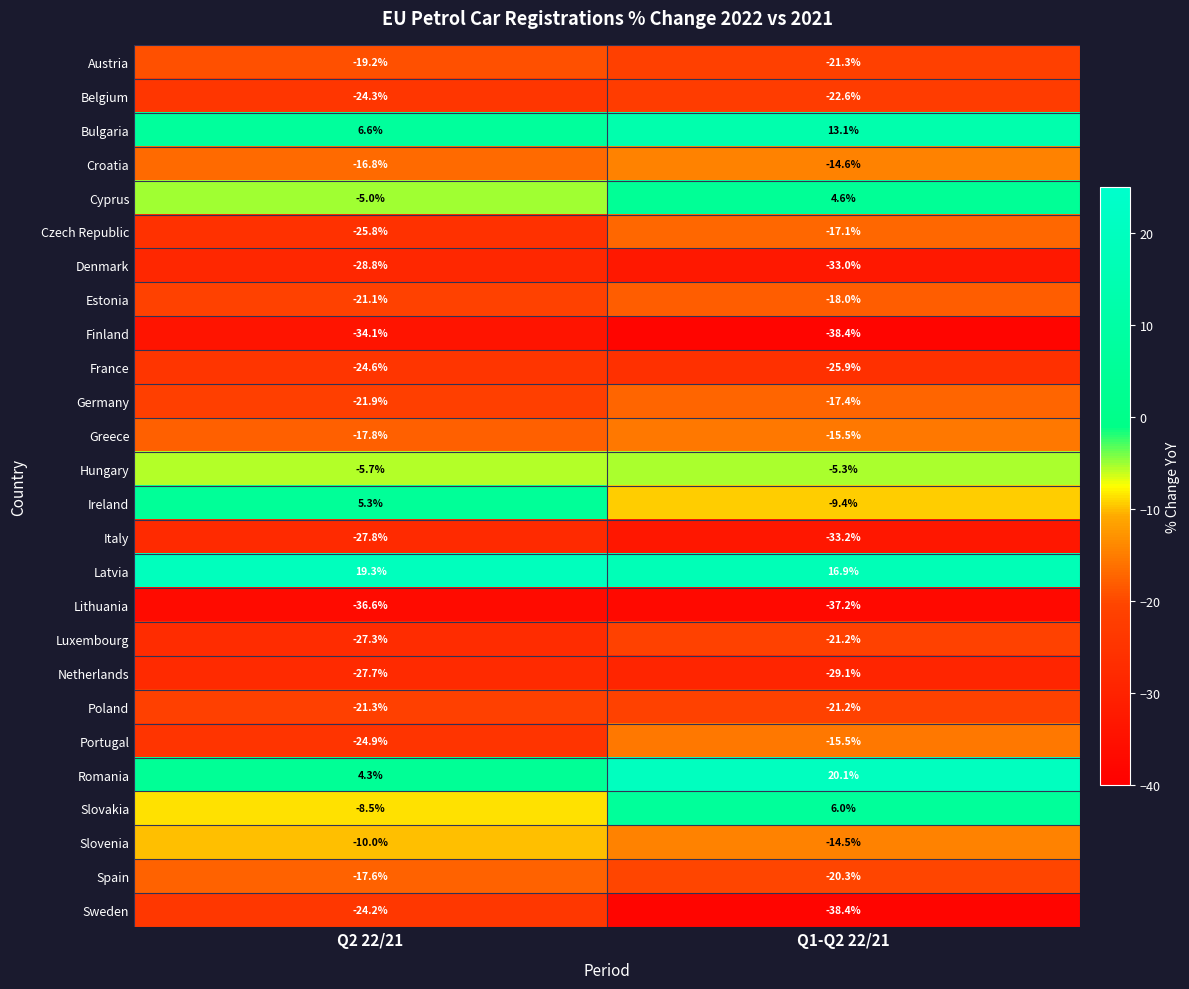

Where is Spain nearest to the value -18?

Q2 22/21